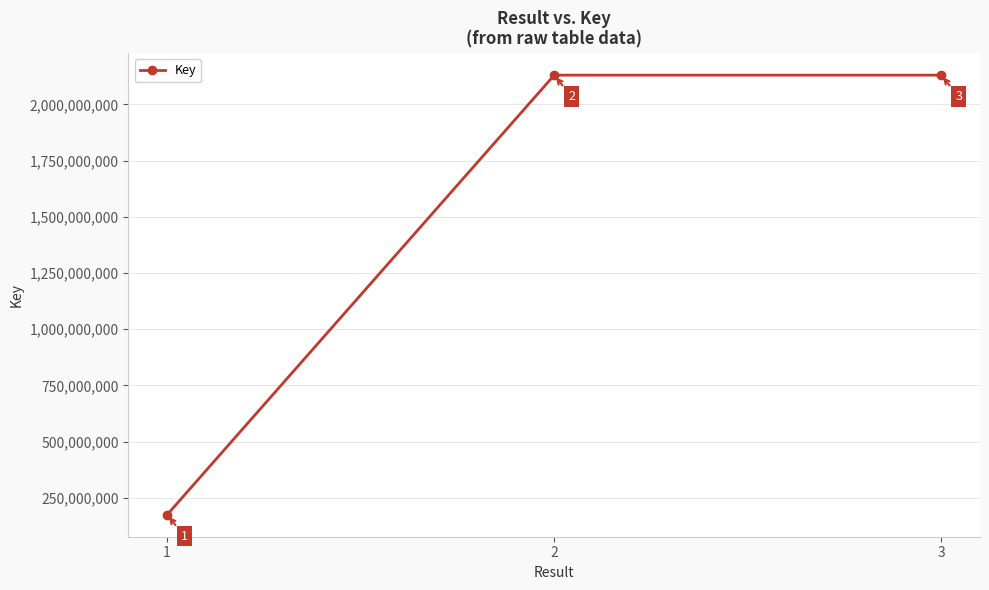

Does the chart display data point markers on the line(s)?

Yes